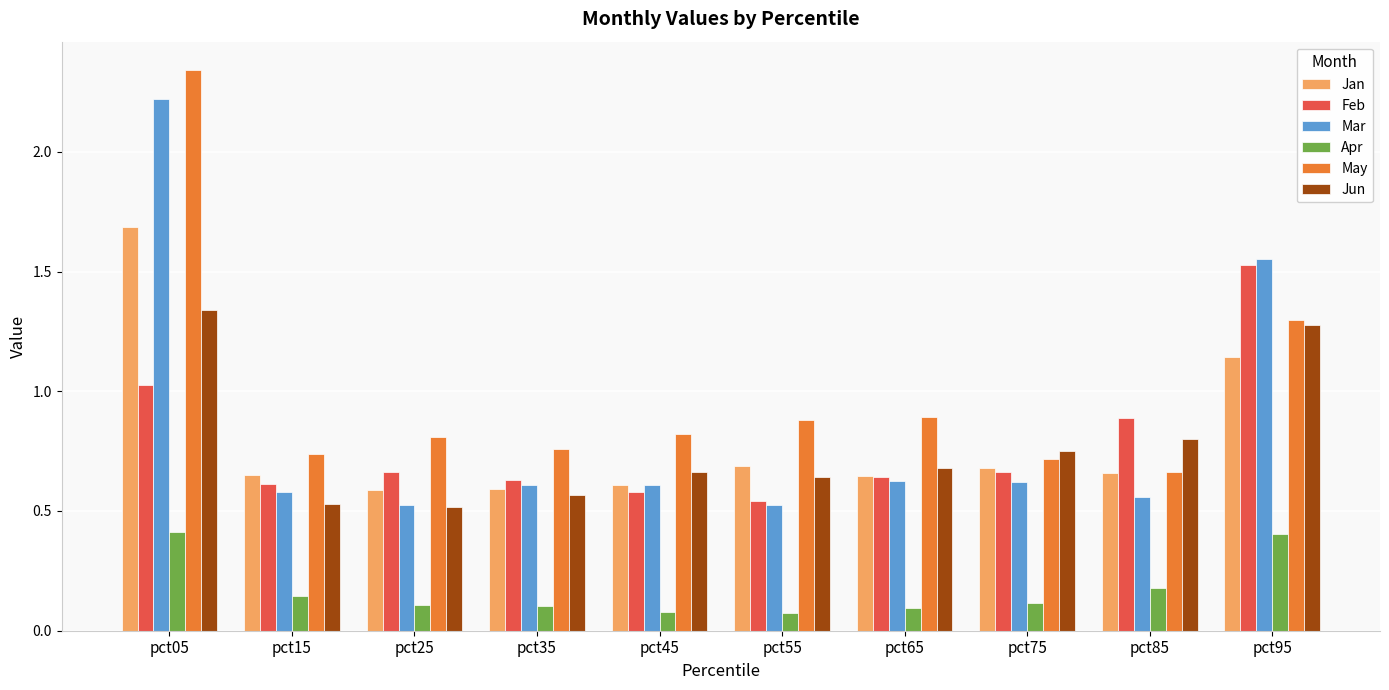

Which series changed the most between pct05 and pct95?

May